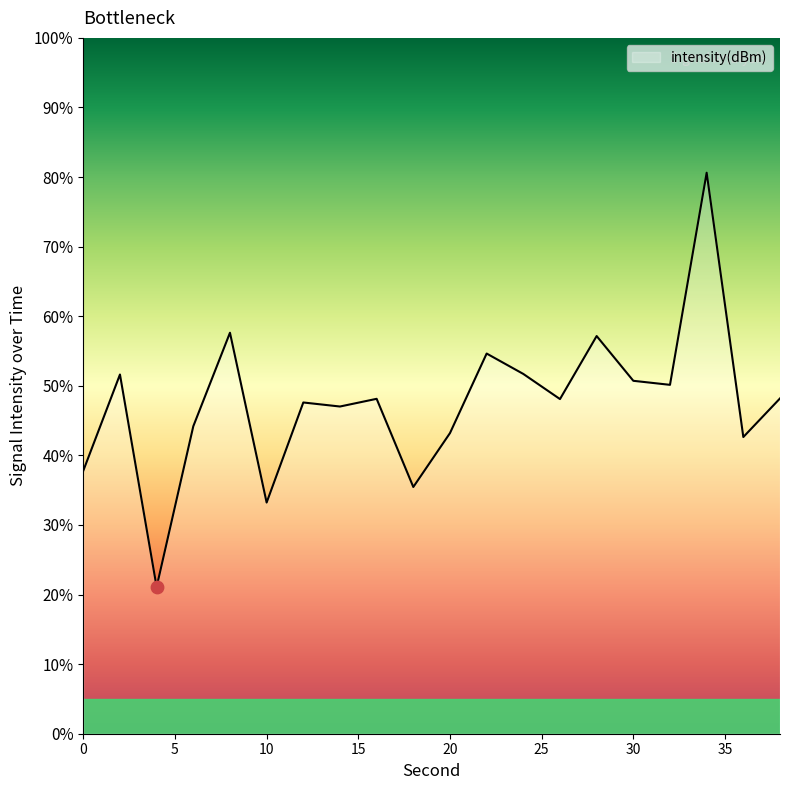

What is the smallest value displayed?

21.1